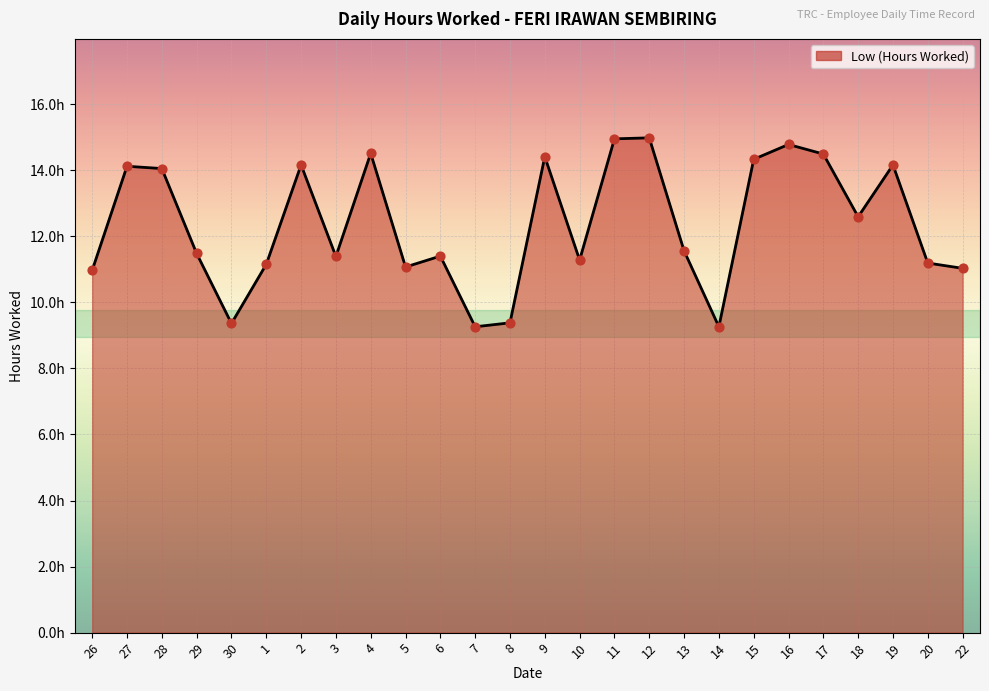

What is the change in value from 28 to 30?

-4.7